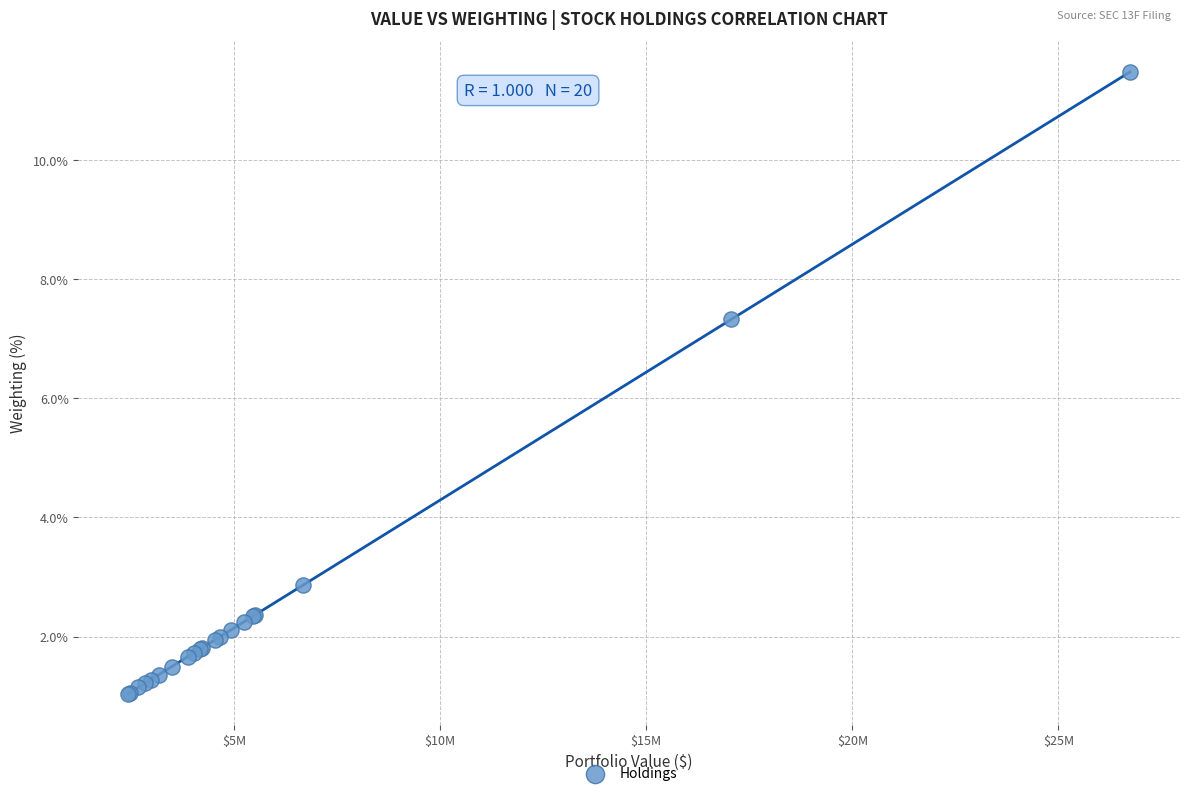

What Y value in the scatter plot is closest to 6?

7.3